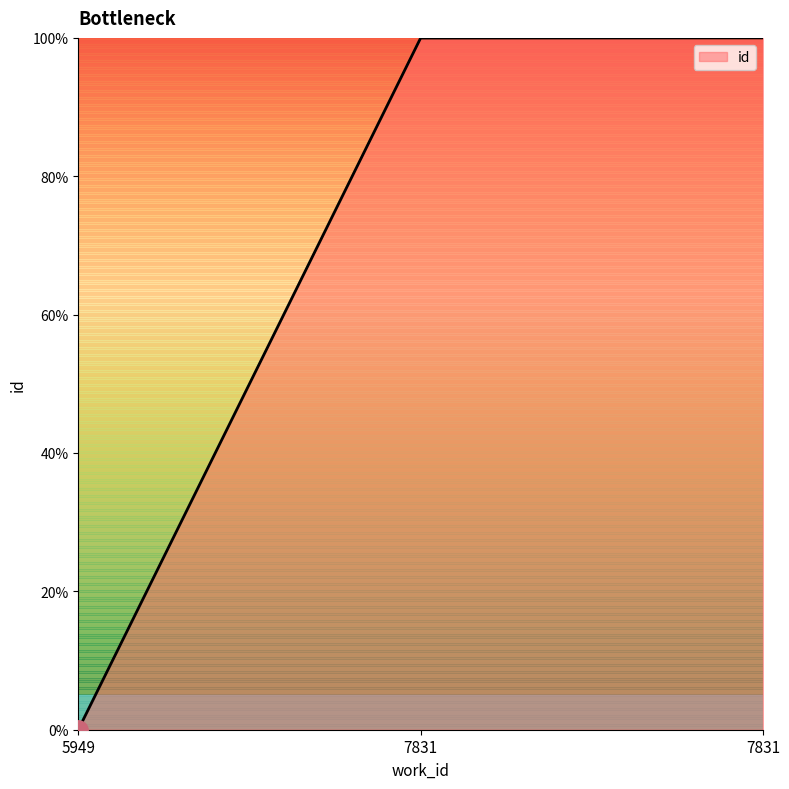

How many values are above zero?

2